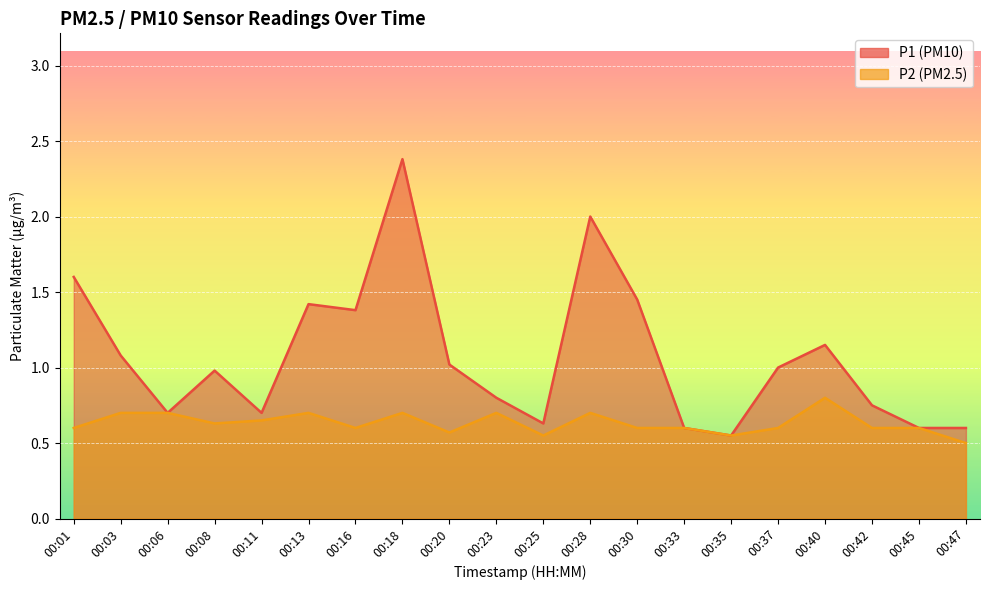

Reading right to left, list all the values displayed in this chart.

P1: 0.6	0.6	0.8	1.1	1.0	0.6	0.6	1.4	2.0	0.6	0.8	1.0	2.4	1.4	1.4	0.7	1.0	0.7	1.1	1.6
P2: 0.5	0.6	0.6	0.8	0.6	0.6	0.6	0.6	0.7	0.6	0.7	0.6	0.7	0.6	0.7	0.7	0.6	0.7	0.7	0.6